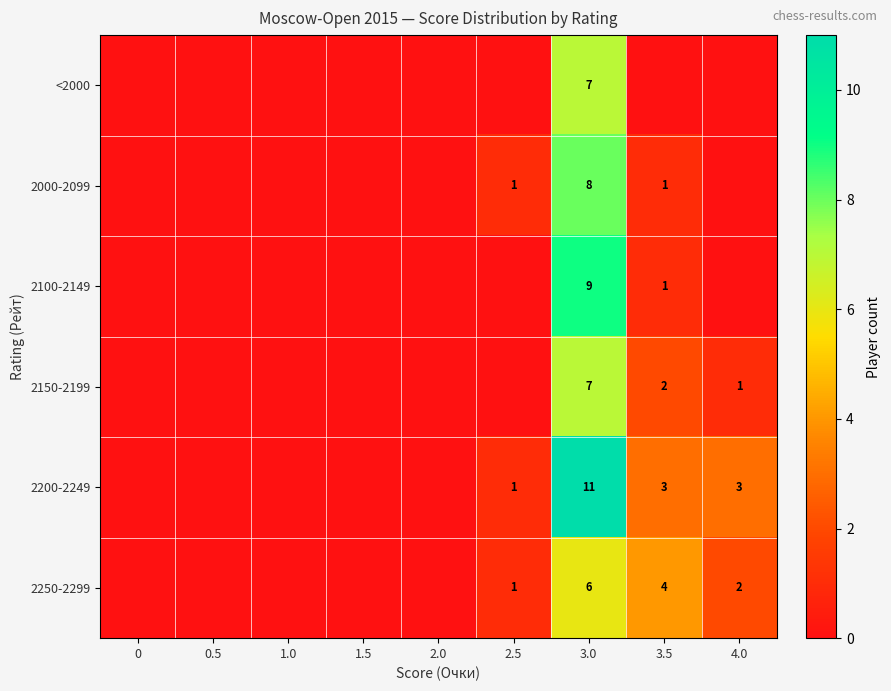

True or false: 2250-2299 has a value of 1 at 2.5.

True